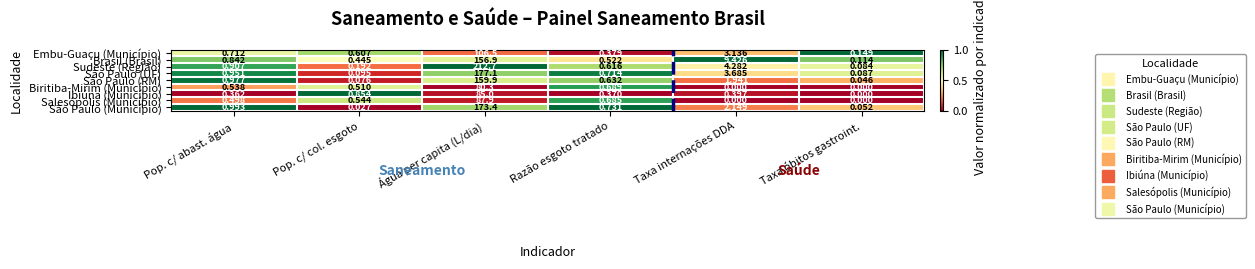

Which series has the largest range (max minus min)?

Sudeste (Região)